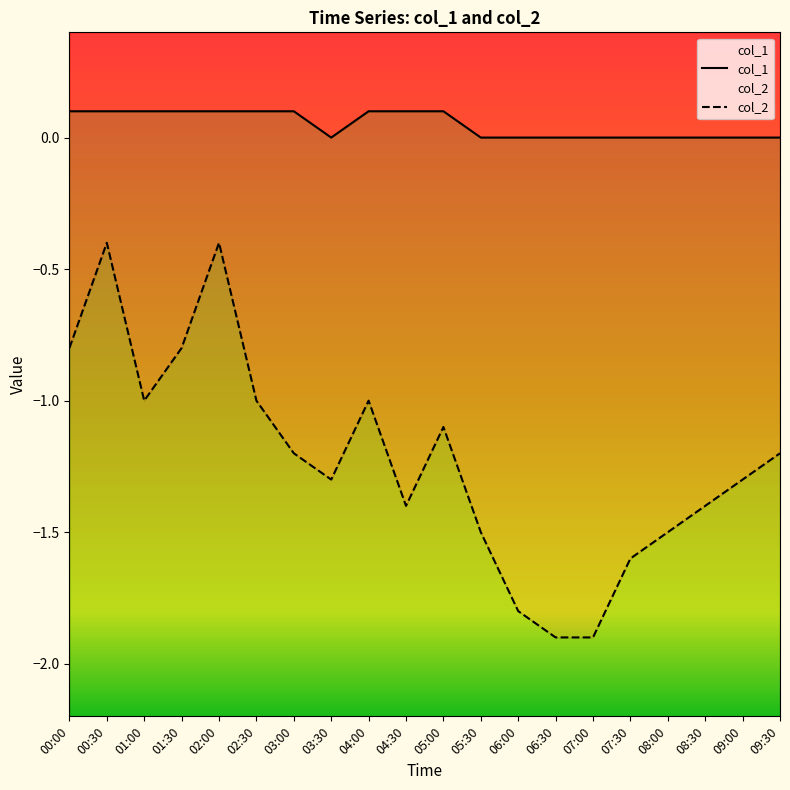

What is the label of the 16th point from the right?

02:00